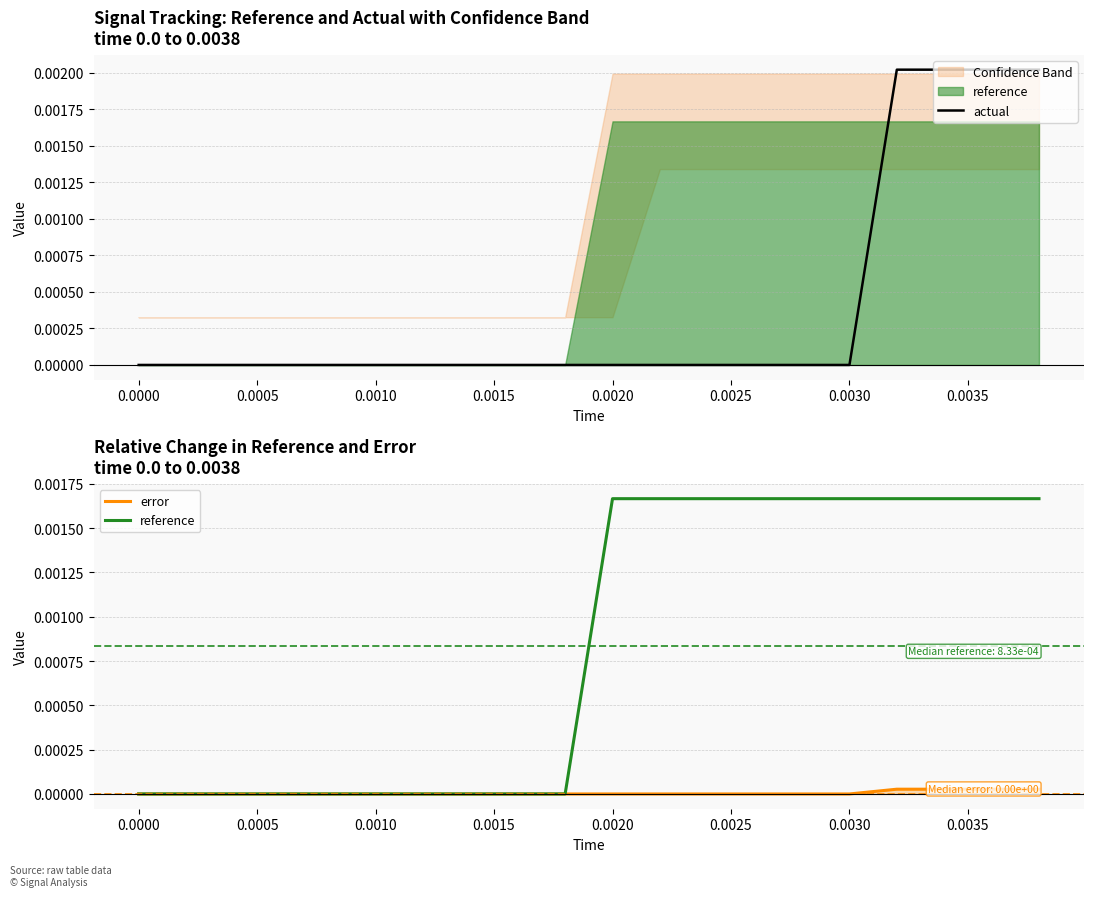

Is it true that actual equals 0.0 at 0.0030?

True